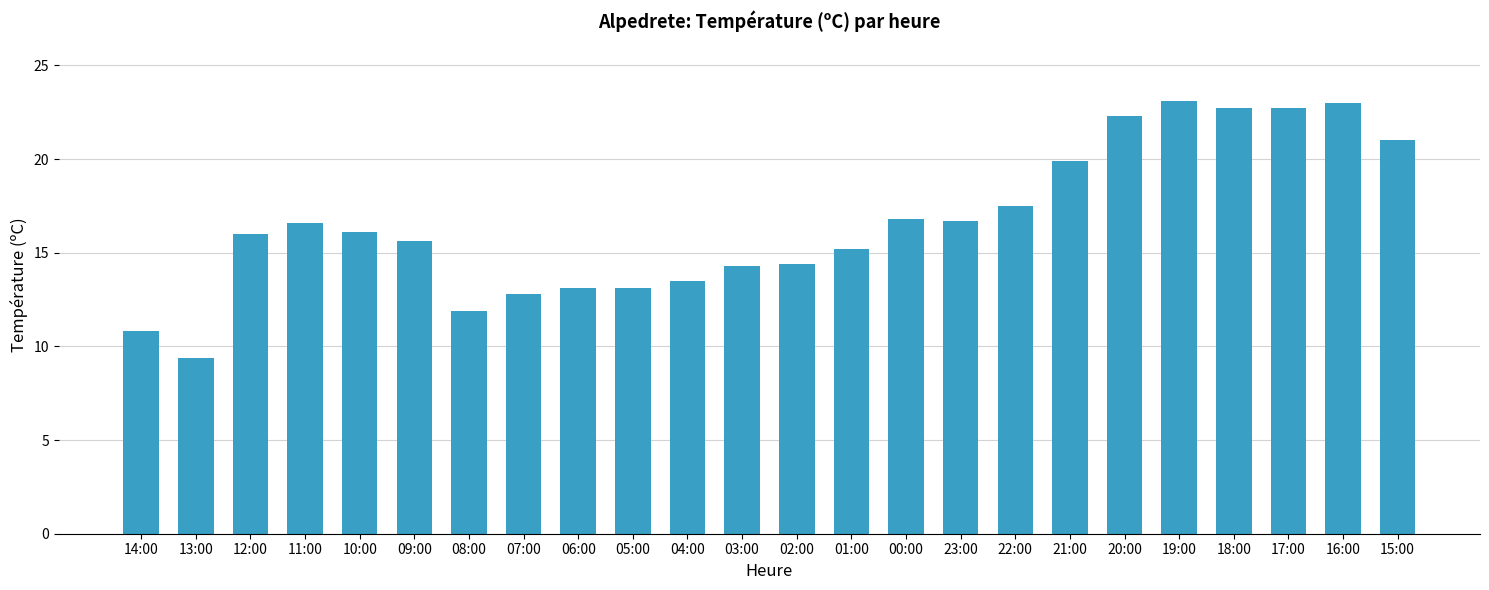

How many bars are there in total?

24